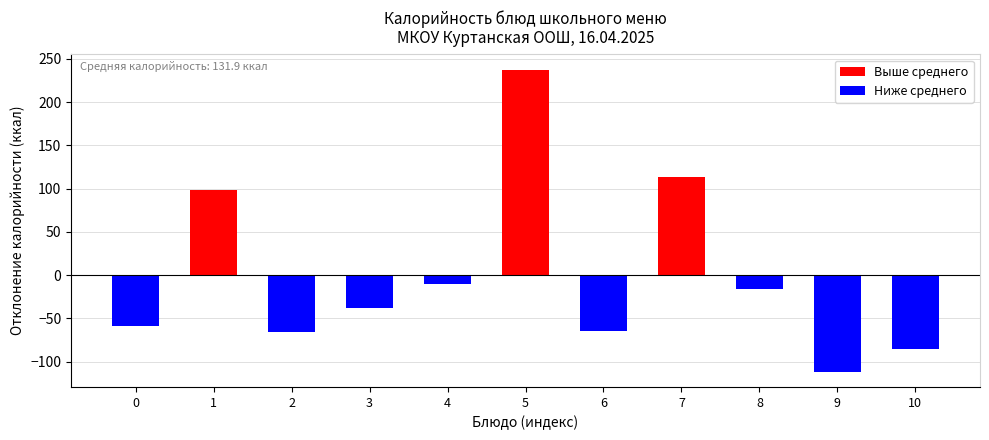

The value at 4 is -10.3. True or false?

True